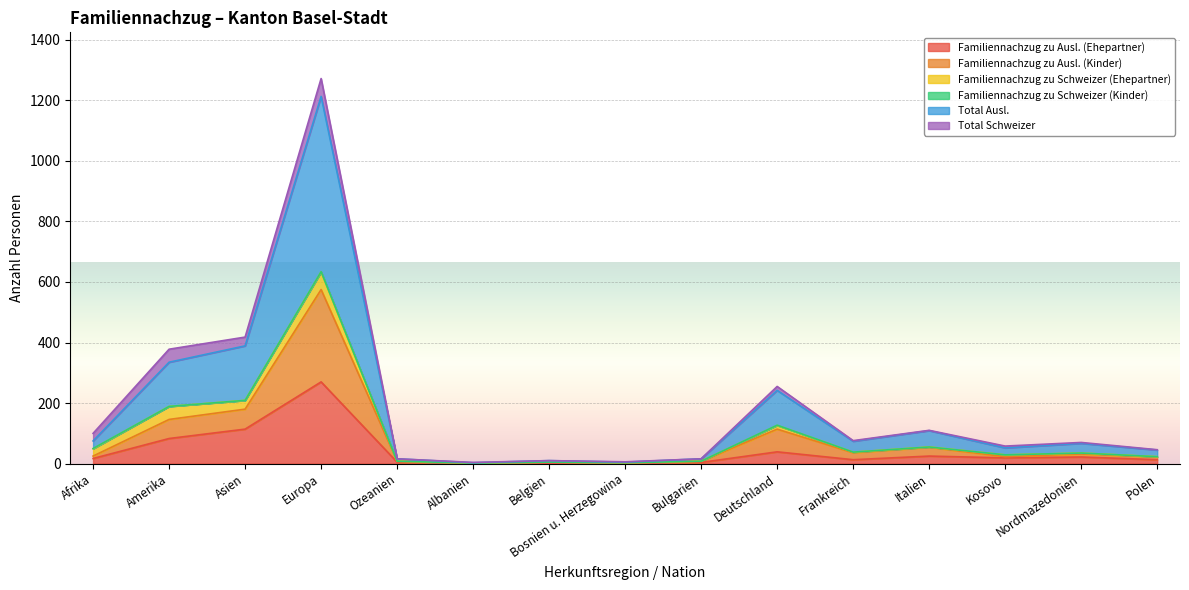

Does the chart display data point markers on the line(s)?

No